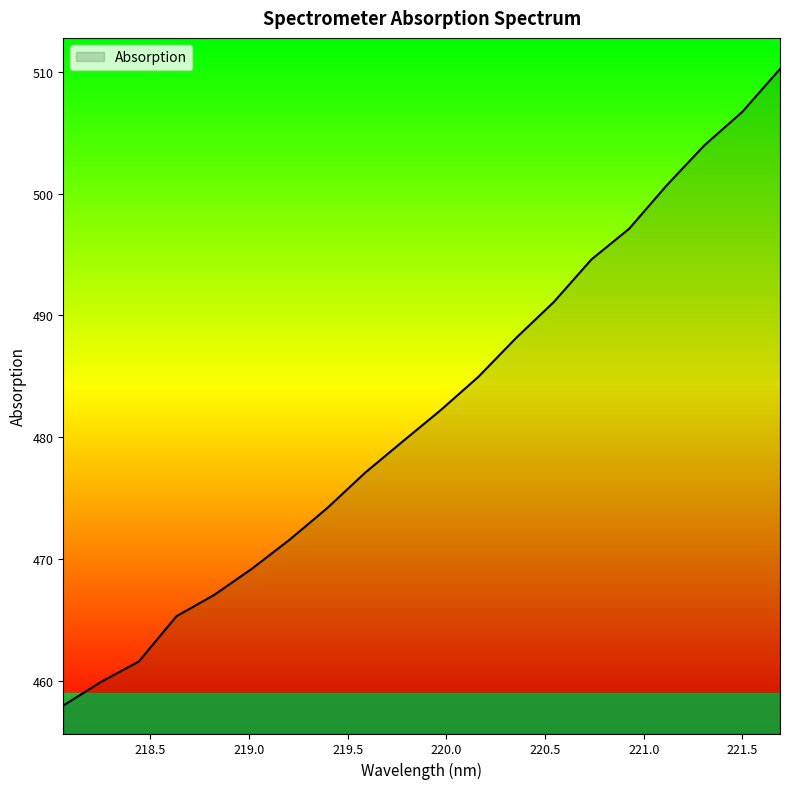

How many values are below 482?

10